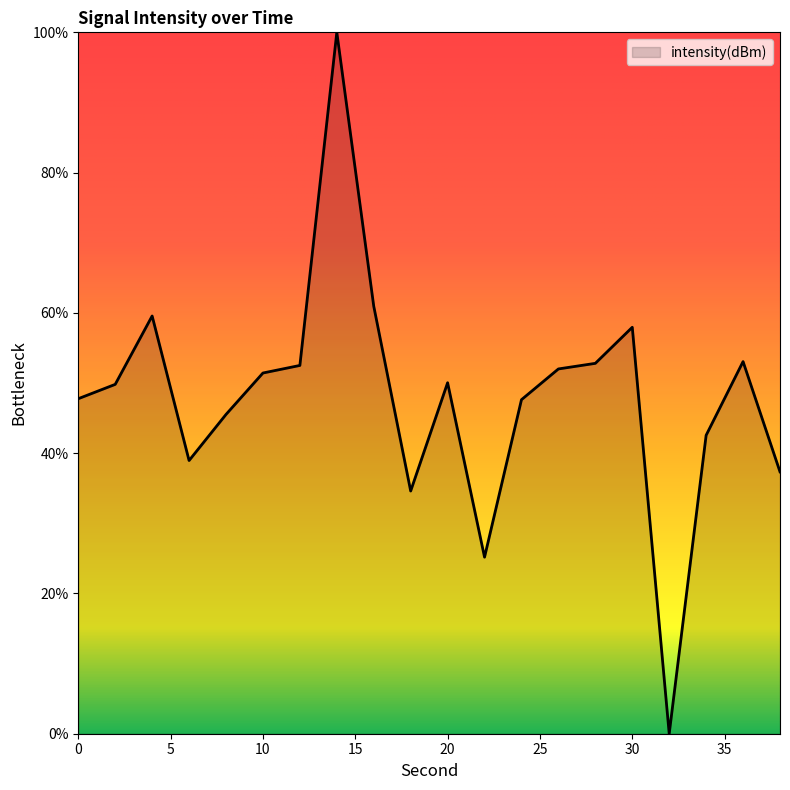

What is the greatest value displayed?

100.0